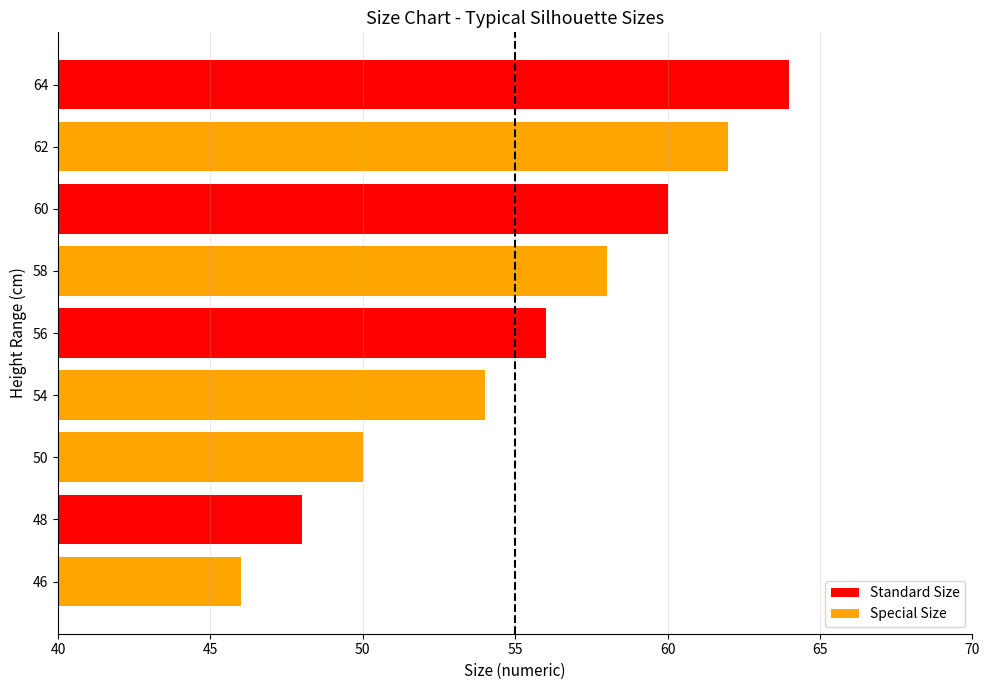

What is the ratio of the value at 46 to the value at 60?

0.8